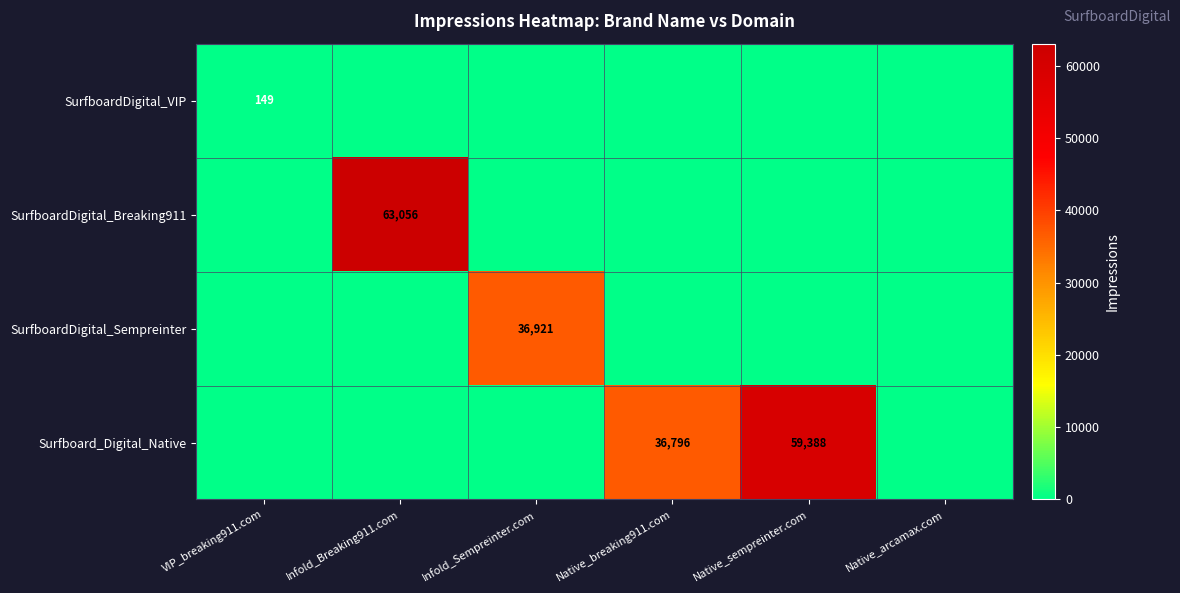

The Surfboard_Digital_Native series shows 106695 at Native_sempreinter.com. True or false?

False